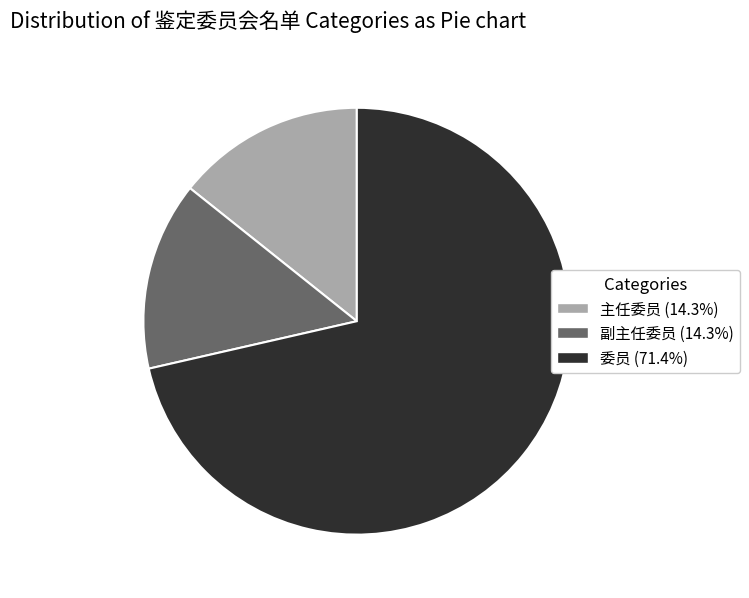

How many segments does this pie chart have?

3